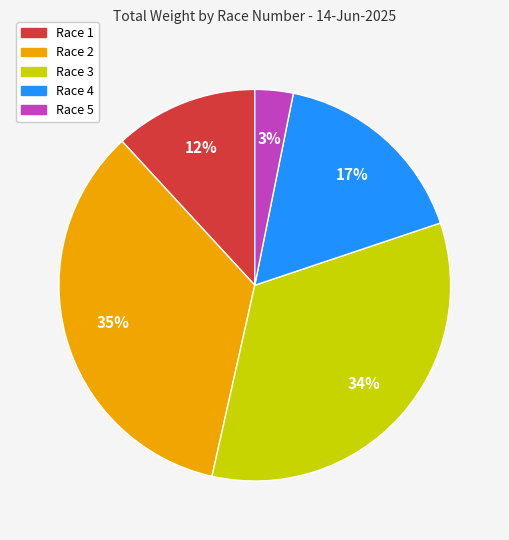

To the nearest percent, what is the average slice percentage?

20%